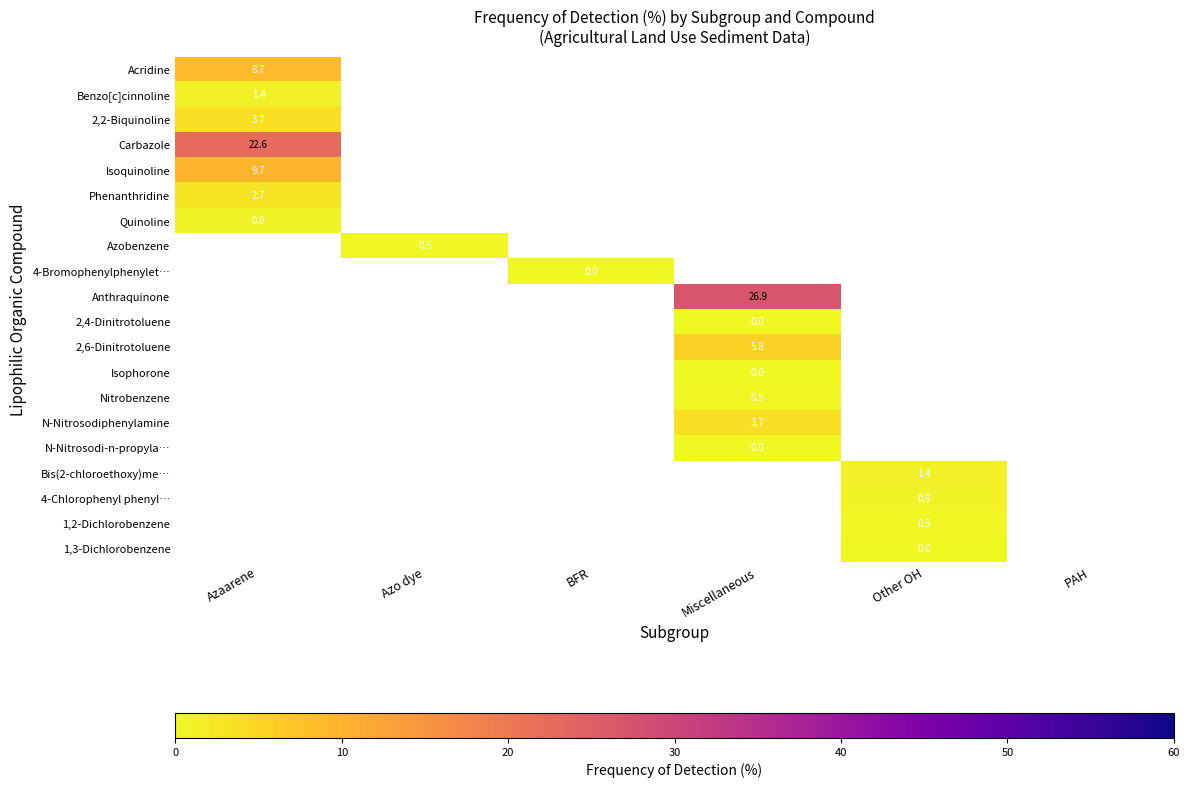

How many values in N-Nitrosodiphenylamine are above zero?

1